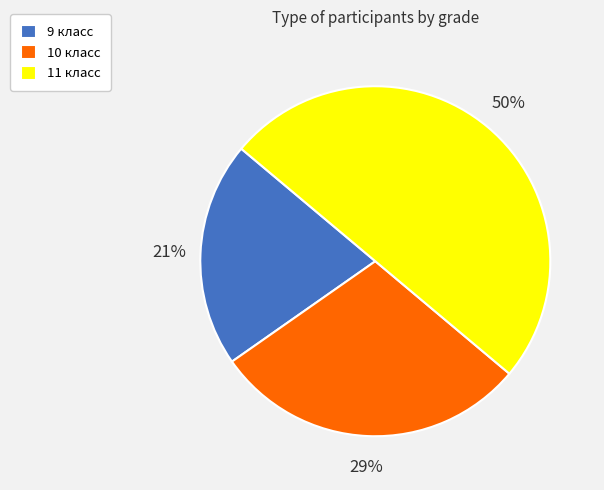

Do 11 класс and 9 класс together represent more than half of the pie?

Yes